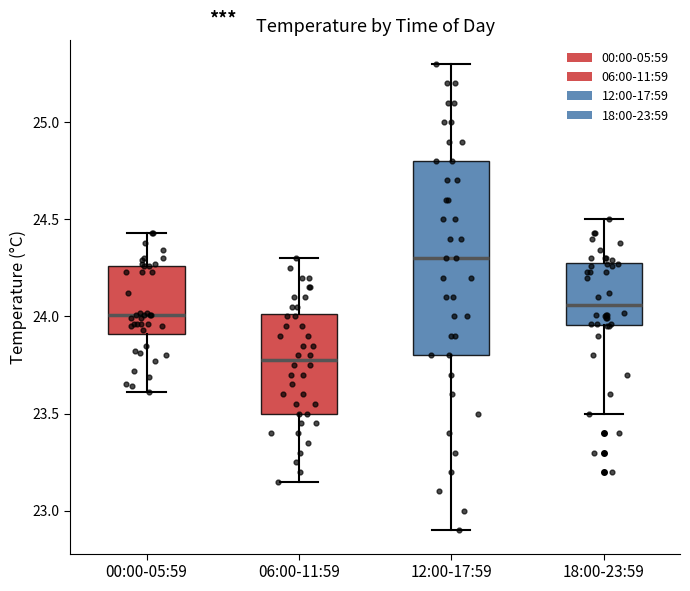

Reading left to right, transcribe this box plot: for each box, give where its median line is, the range the box spans, and where its two whiskers end, as read against the y-axis. The values are not printed on the chart, so give them approximately, as read against the axis.

00:00-05:59: median 24.00, box 23.90 to 24.25, whiskers 23.60 to 24.45
06:00-11:59: median 23.80, box 23.50 to 24.00, whiskers 23.15 to 24.30
12:00-17:59: median 24.30, box 23.80 to 24.80, whiskers 22.90 to 25.30
18:00-23:59: median 24.05, box 23.95 to 24.30, whiskers 23.50 to 24.50